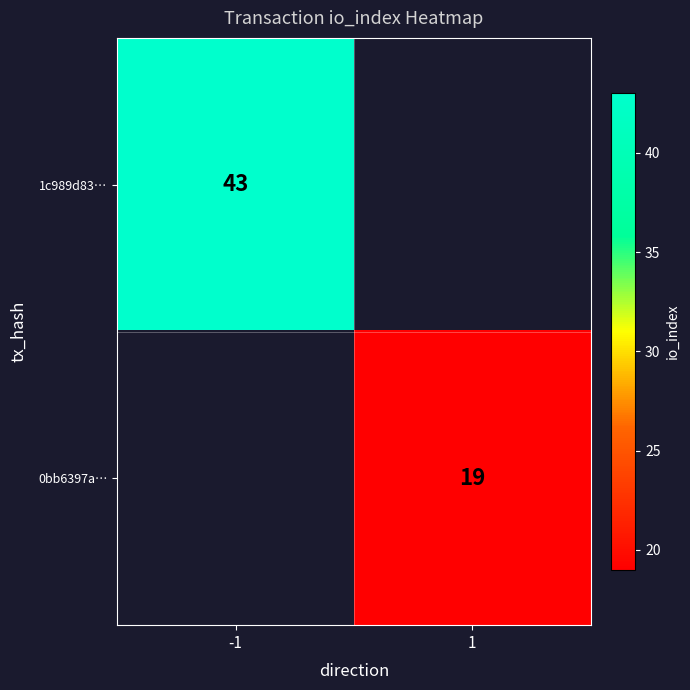

The 1c989d83… series shows 18 at -1. True or false?

False